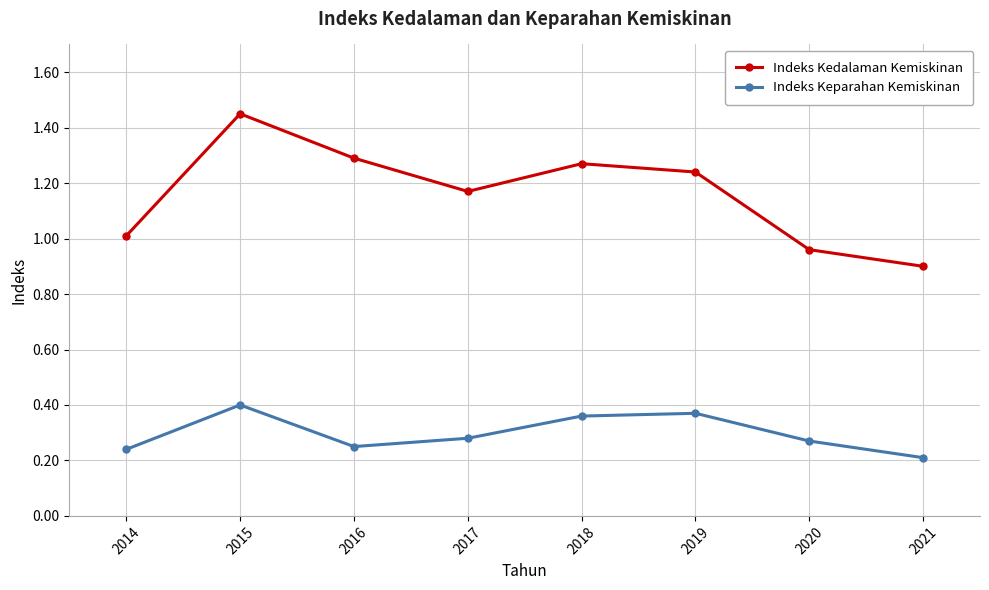

Which category has the lowest value in the Indeks Kedalaman Kemiskinan series?

2021